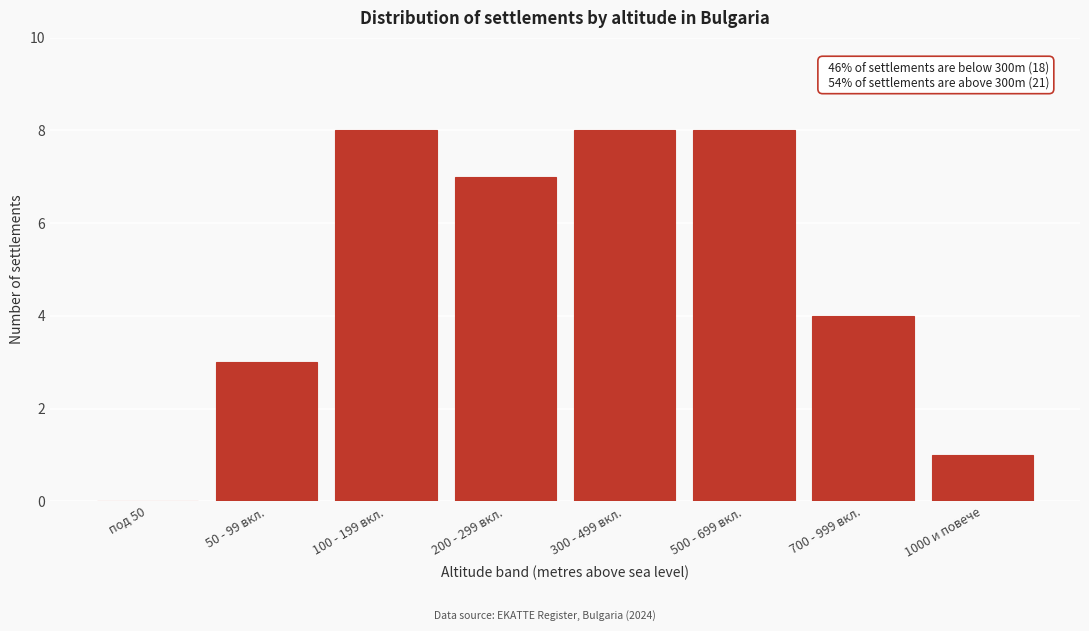

Reading left to right, list all the values displayed in this chart.

под 50=0	50 - 99 вкл.=3	100 - 199 вкл.=8	200 - 299 вкл.=7	300 - 499 вкл.=8	500 - 699 вкл.=8	700 - 999 вкл.=4	1000 и повече=1